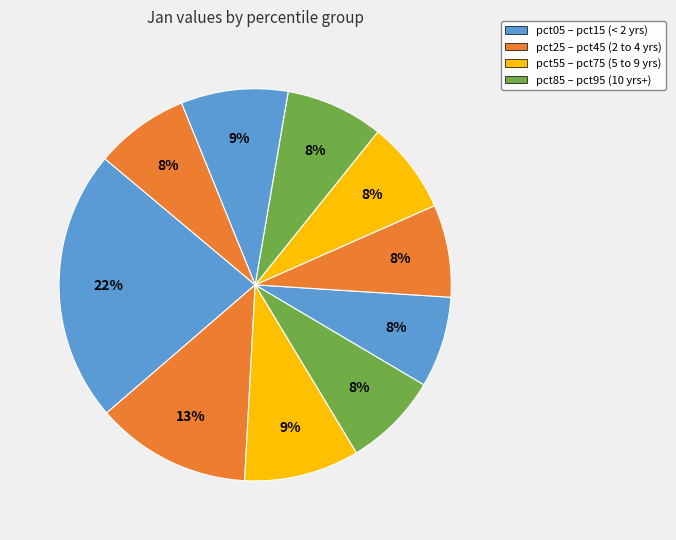

To the nearest percent, what is the average slice percentage?

10%